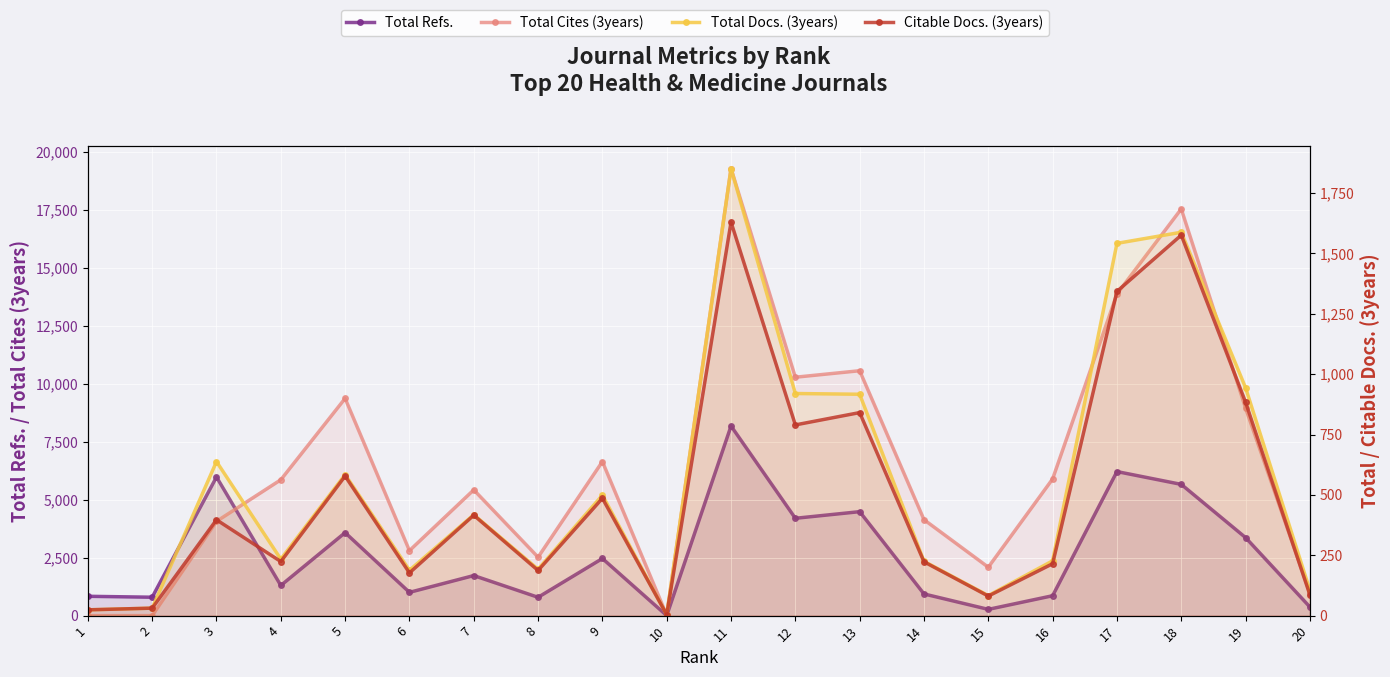

What is the sum of all Total Refs. values?

53012